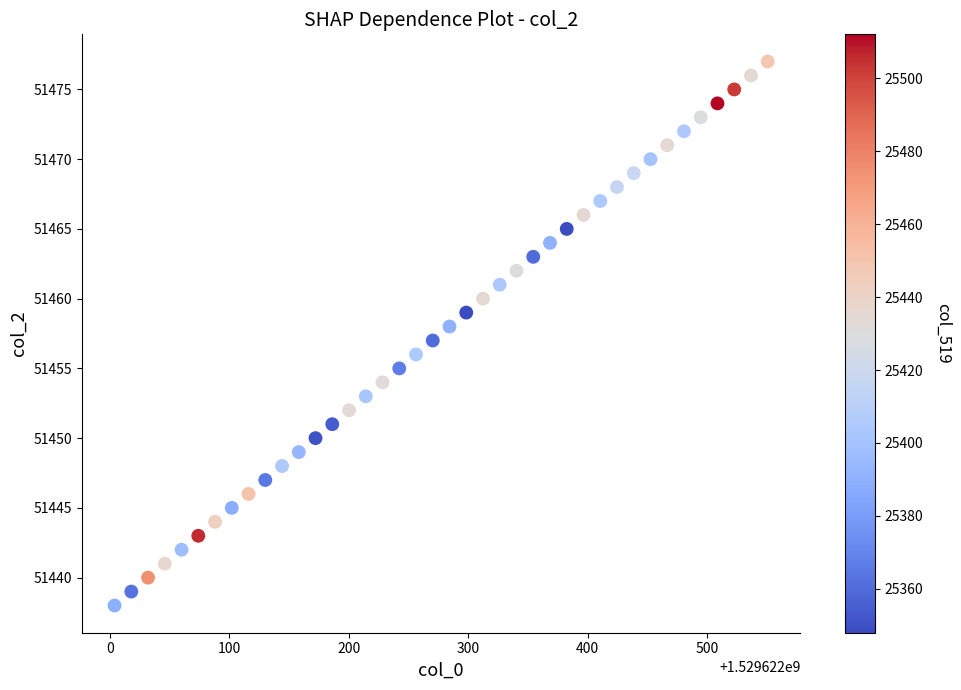

What is the range of Y values (max minus min)?

39